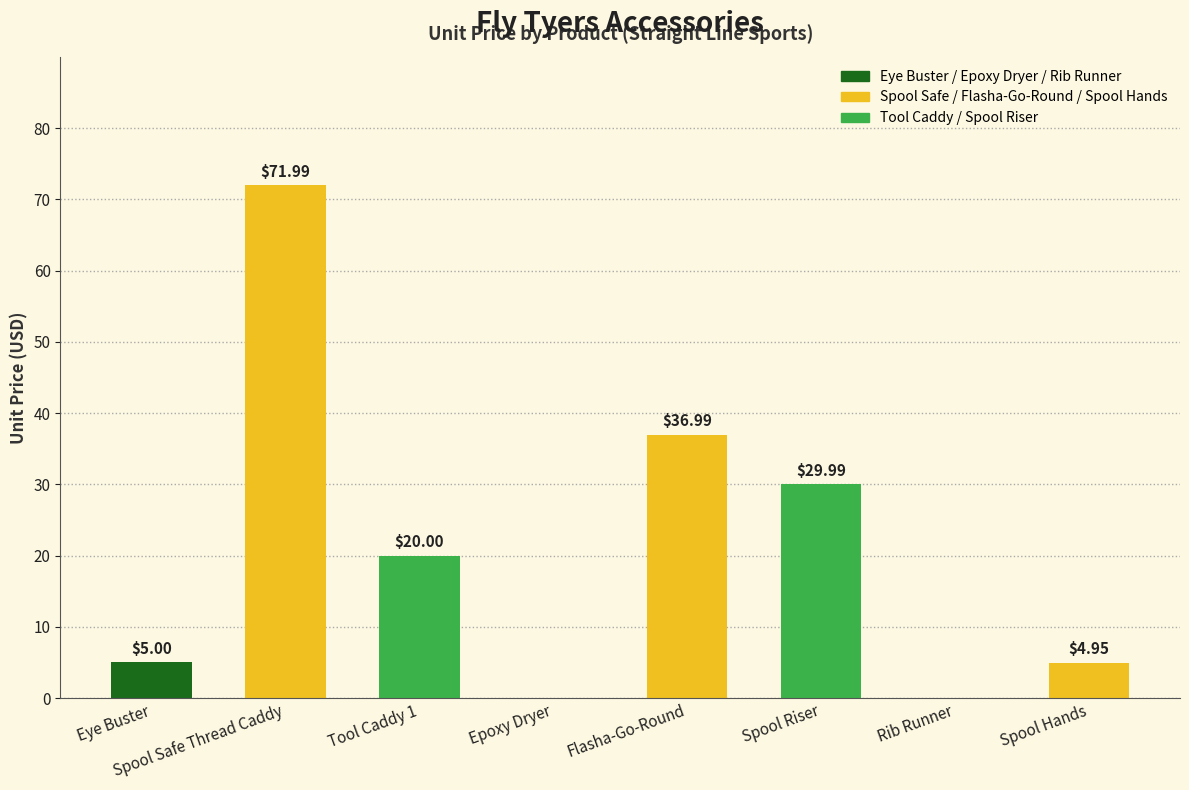

What is the maximum value shown in the chart?

72.0